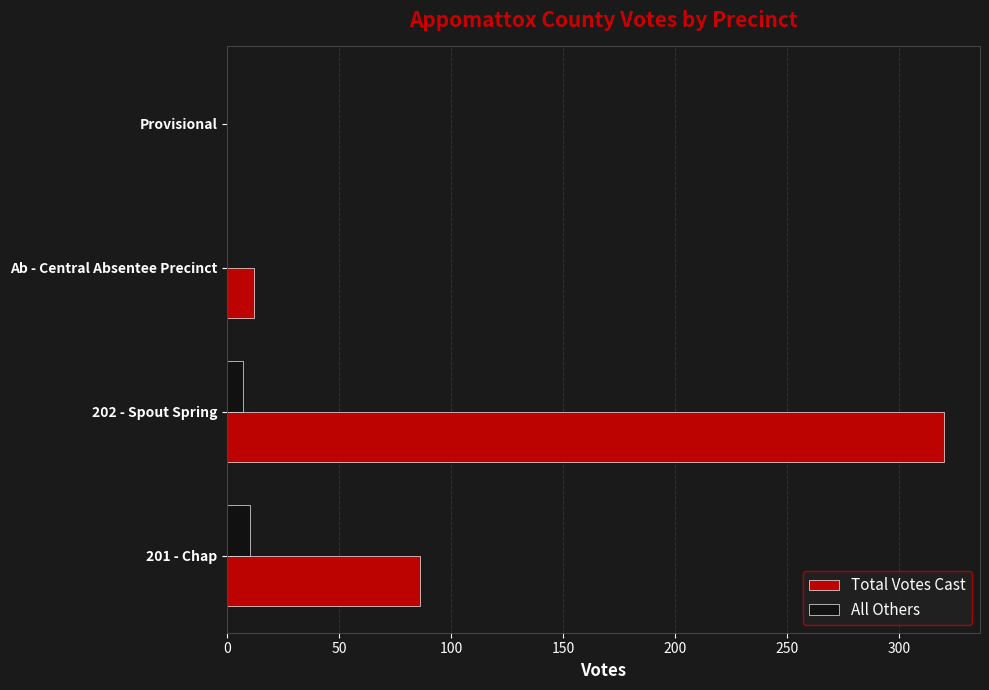

How many values in Total Votes Cast are above zero?

3